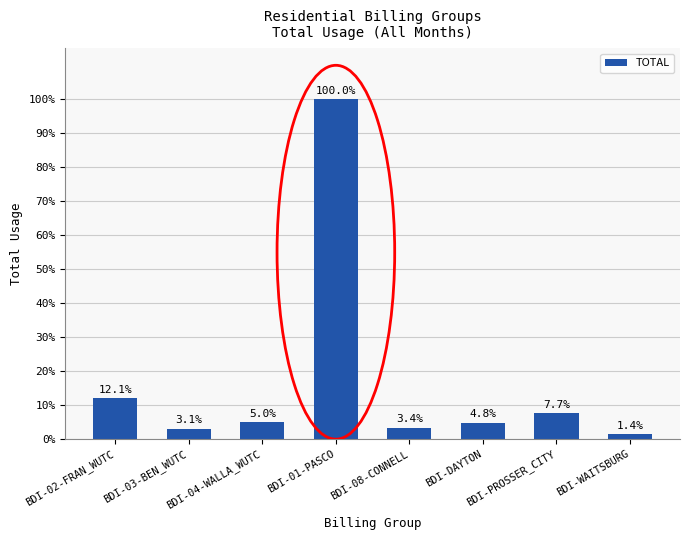

List the labels in order of value, smallest first.

BDI-WAITSBURG, BDI-03-BEN_WUTC, BDI-08-CONNELL, BDI-DAYTON, BDI-04-WALLA_WUTC, BDI-PROSSER_CITY, BDI-02-FRAN_WUTC, BDI-01-PASCO